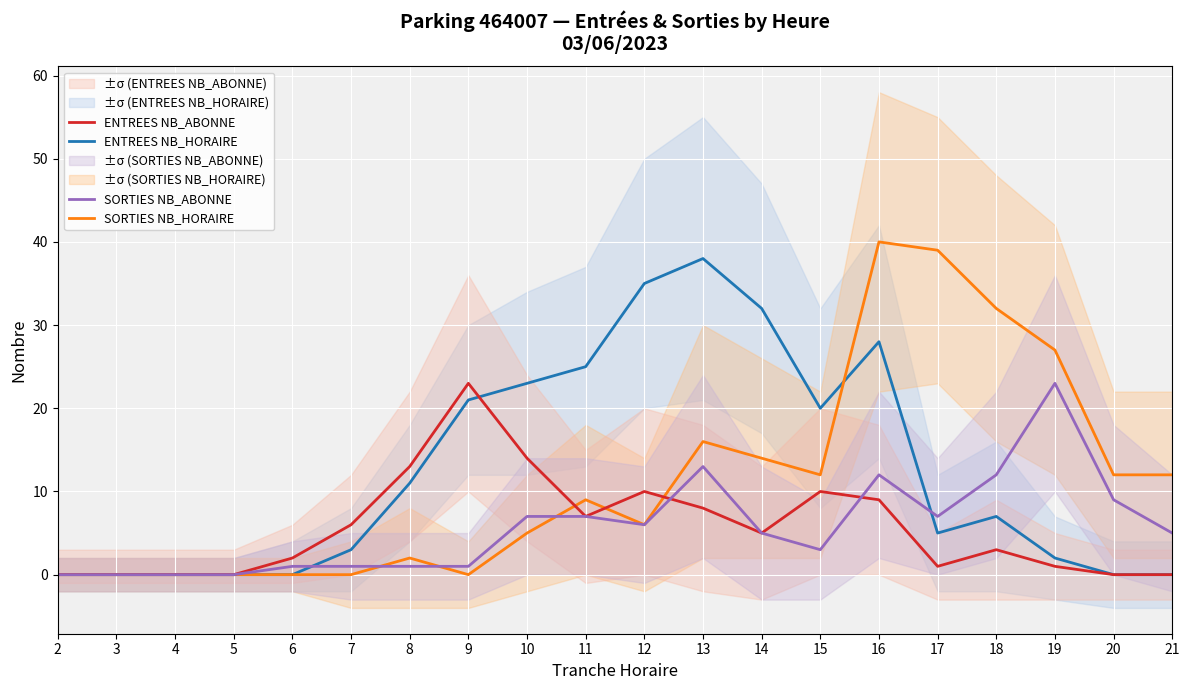

At how many categories does at least one series exceed 23?

8